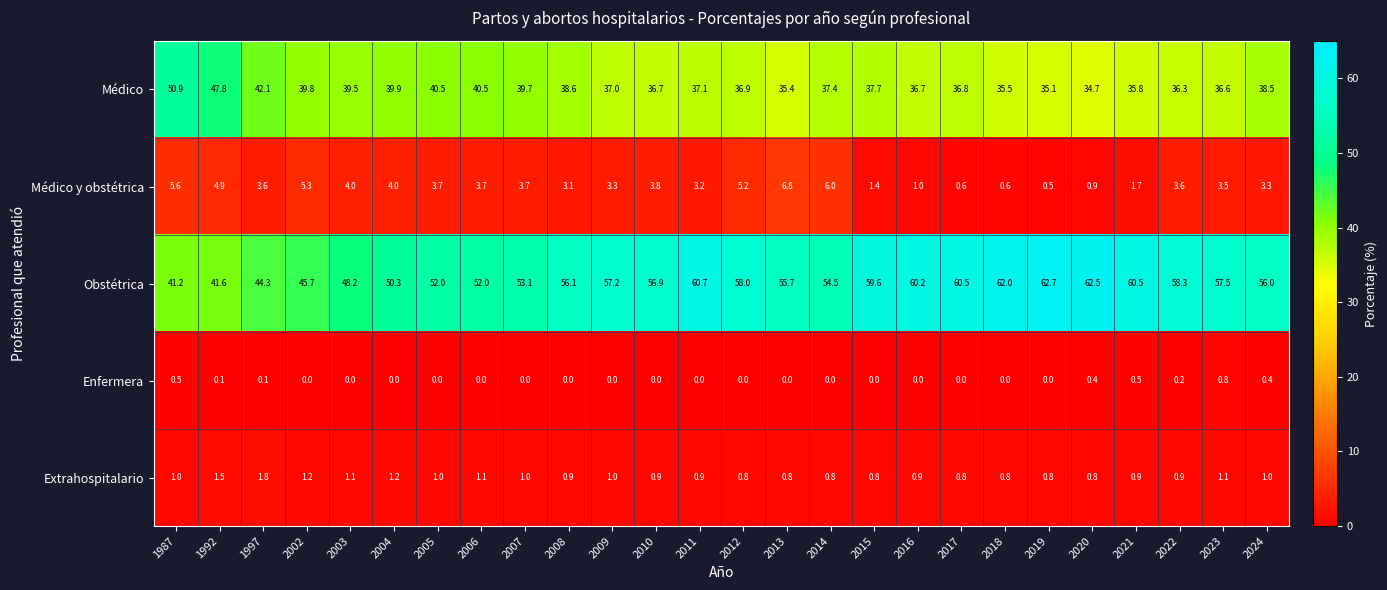

Which category has the lowest value in the Médico y obstétrica series?

2019